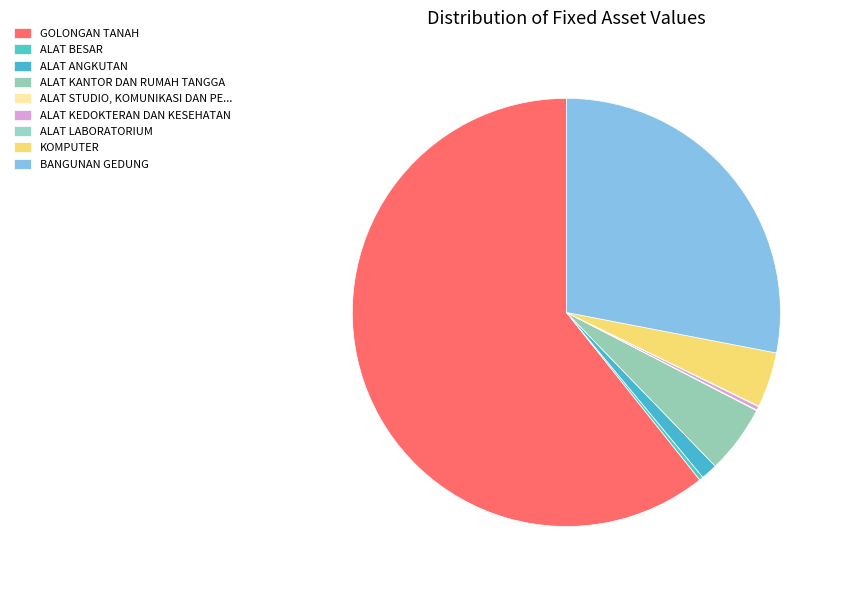

Which has a higher value, ALAT KEDOKTERAN DAN KESEHATAN or ALAT LABORATORIUM?

ALAT KEDOKTERAN DAN KESEHATAN